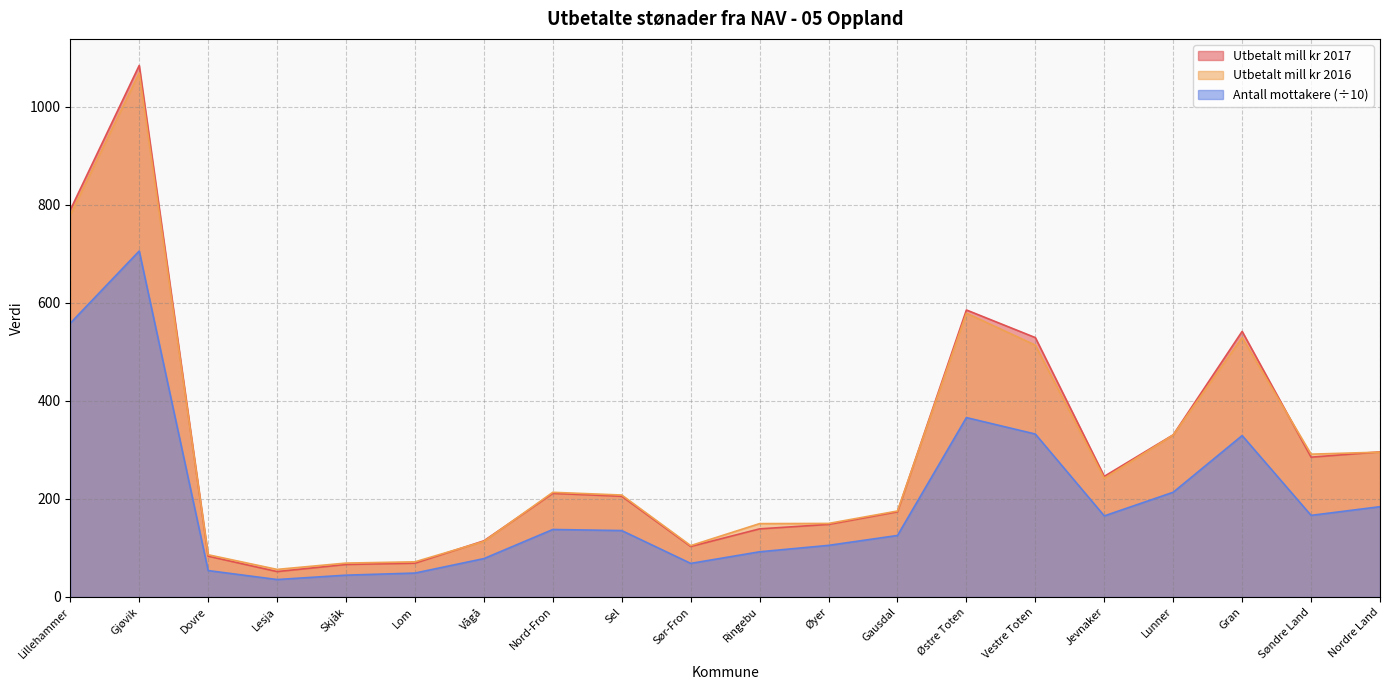

At which label does Utbetalt mill kr 2017 reach its peak?

Gjøvik